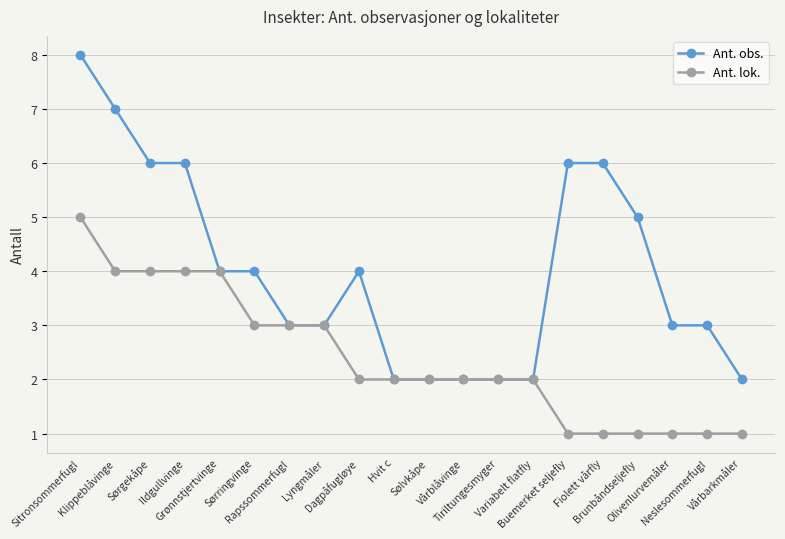

Is it true that Ant. obs. equals 9 at Ildgullvinge?

False